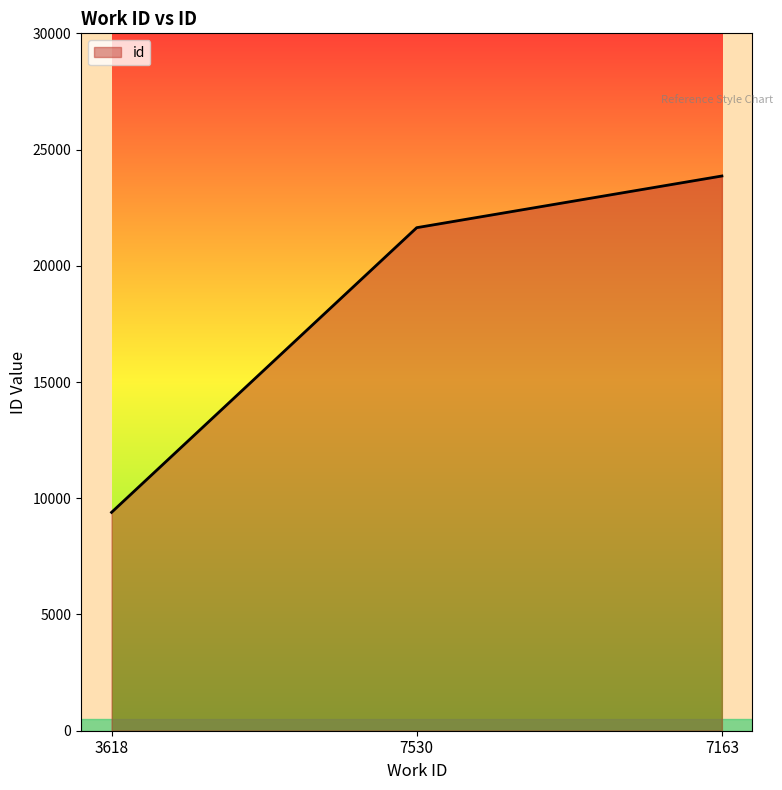

List the labels in order of value, smallest first.

3618, 7530, 7163